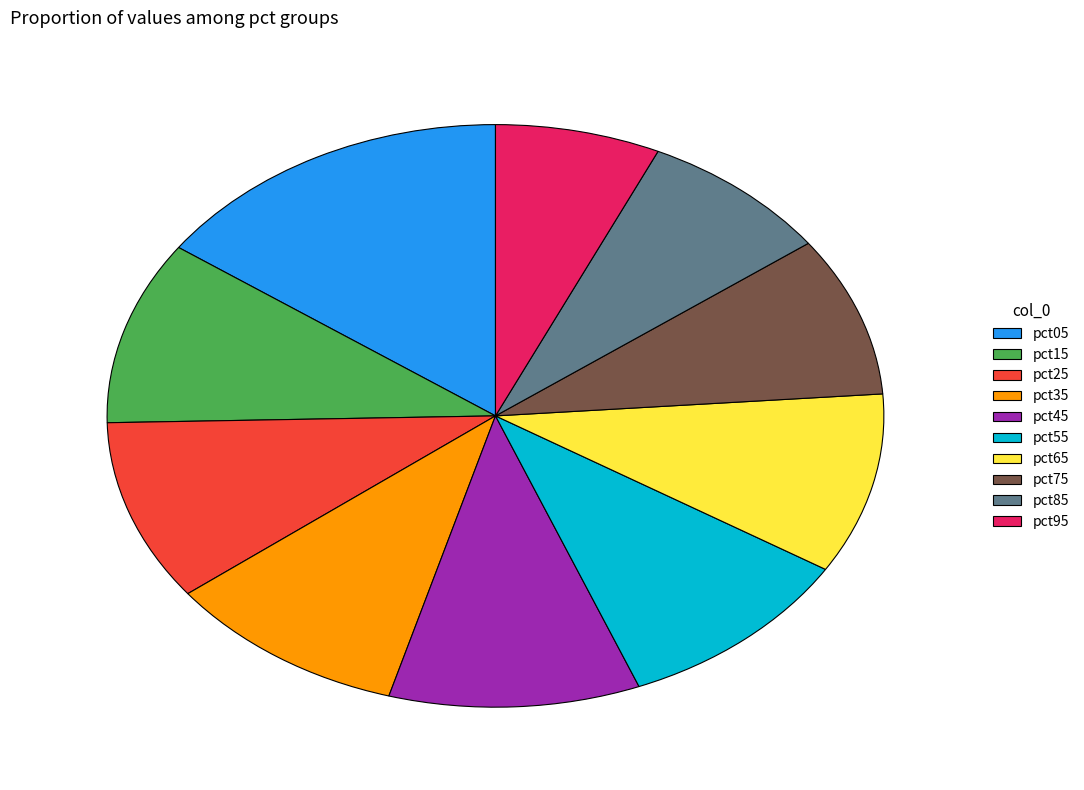

Is pct75 the majority of the pie?

No